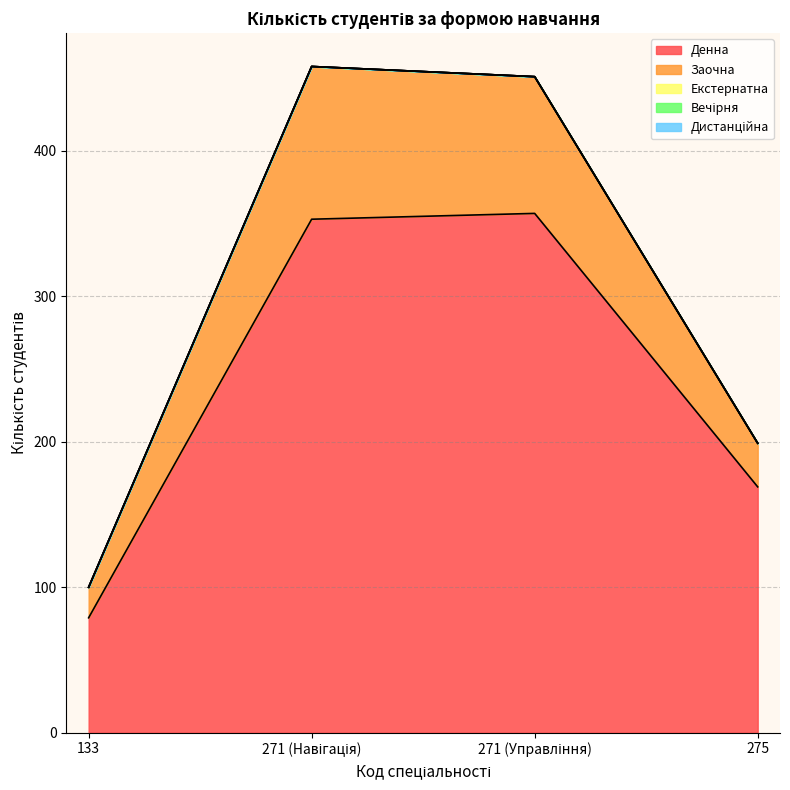

What position from the right is 271 (Управління)?

2